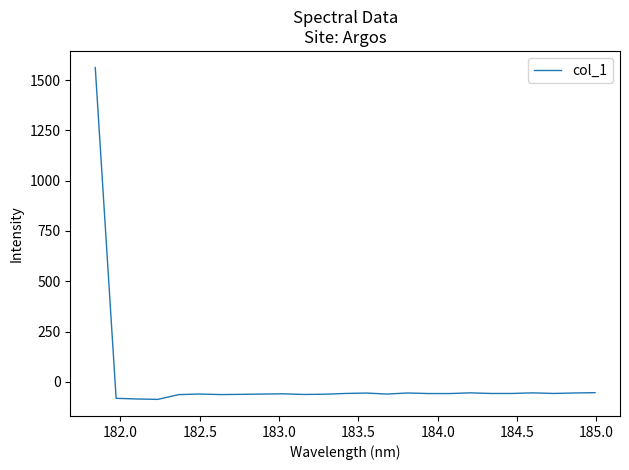

What is the greatest value displayed?

1562.3